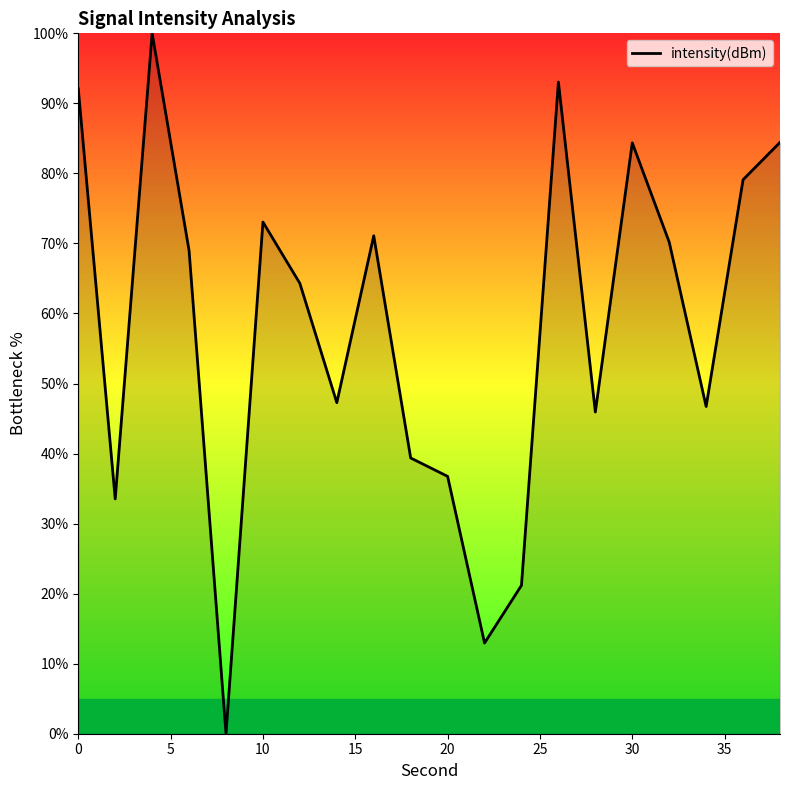

What is the difference between the maximum and second lowest values?

87.1